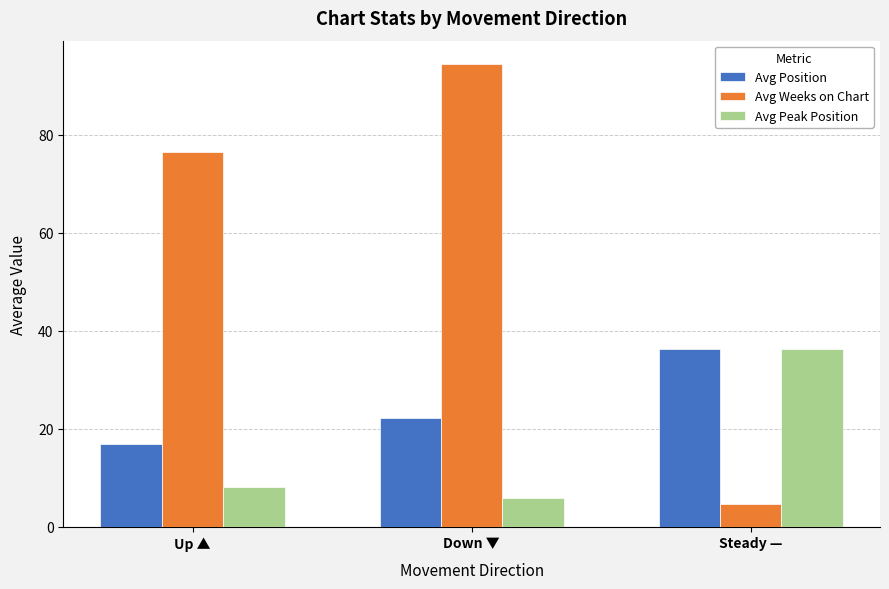

The Avg Weeks on Chart series shows 35.7 at Up ▲. True or false?

False